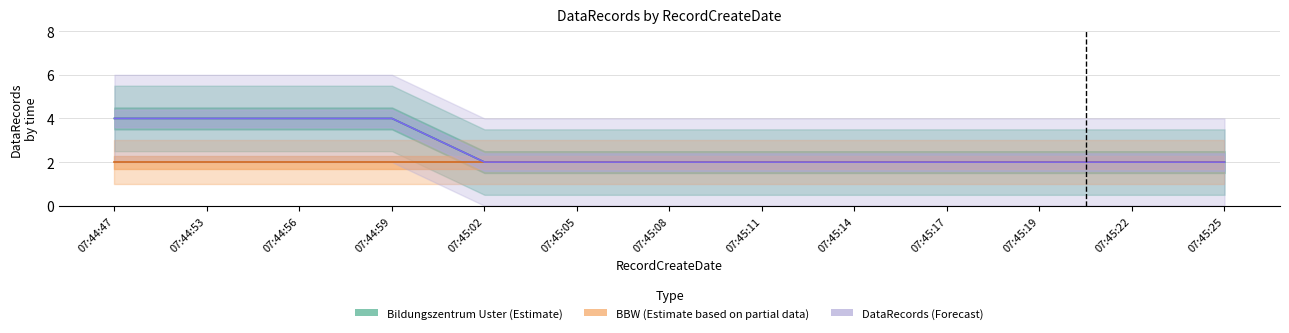

True or false: DataRecords and BBW cross at least once.

False